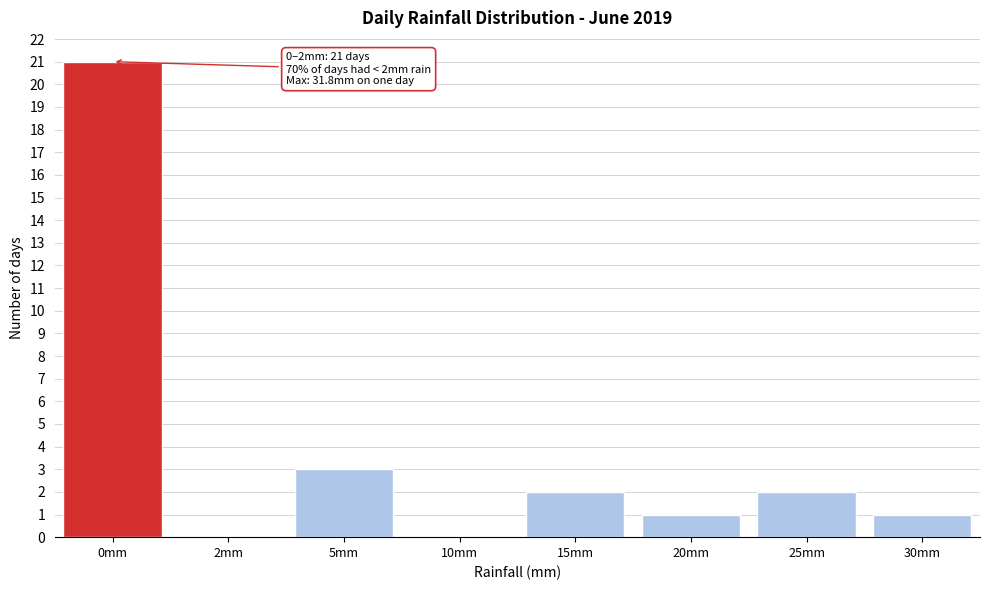

Reading right to left, what are all the values shown in this chart?

30mm=1	25mm=2	20mm=1	15mm=2	10mm=0	5mm=3	2mm=0	0mm=21